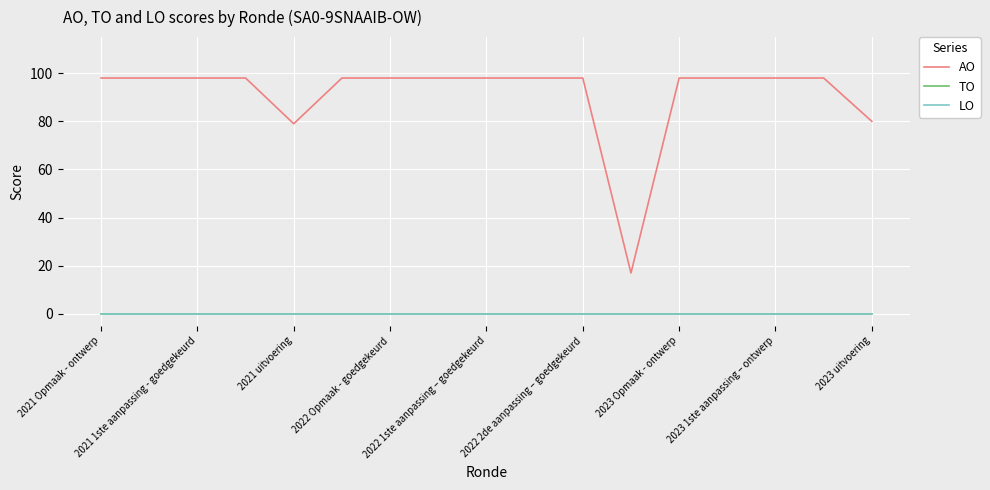

List the series in order of their peak value, highest first.

AO, TO, LO